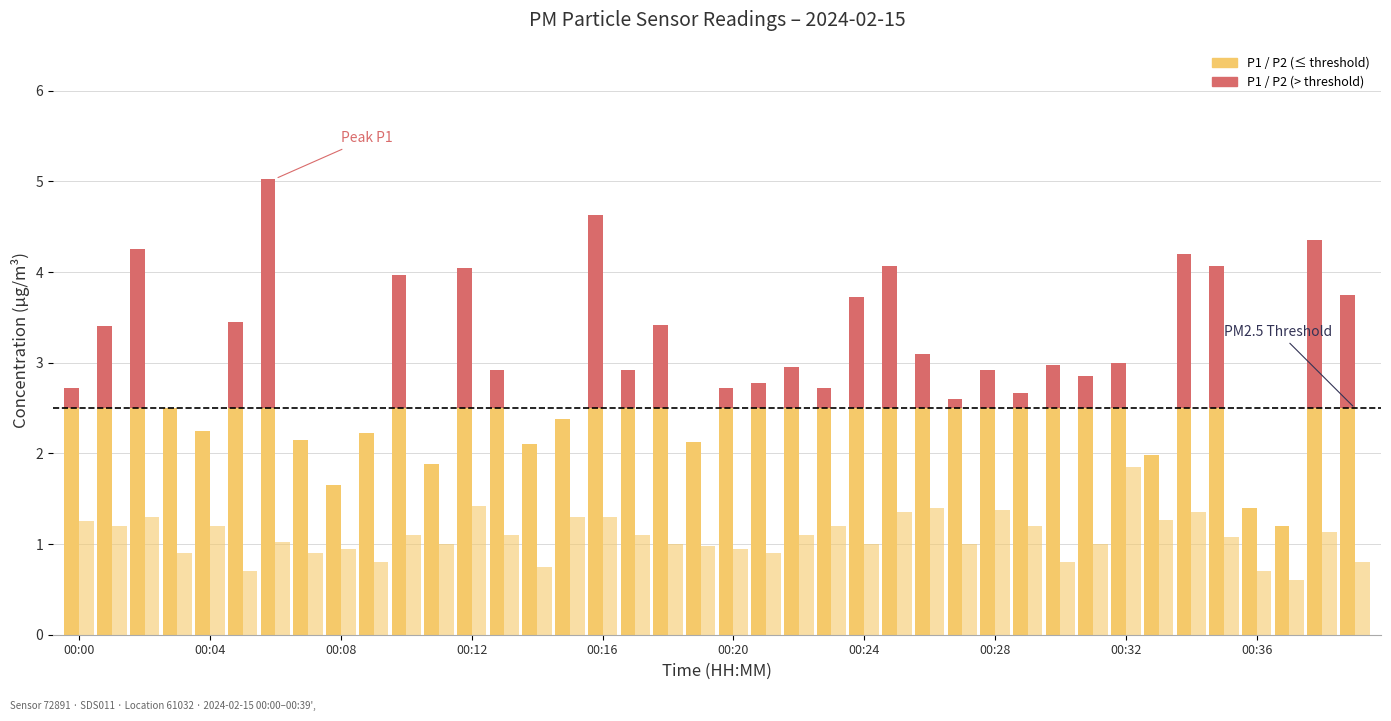

At how many categories does at least one series exceed 3?

15